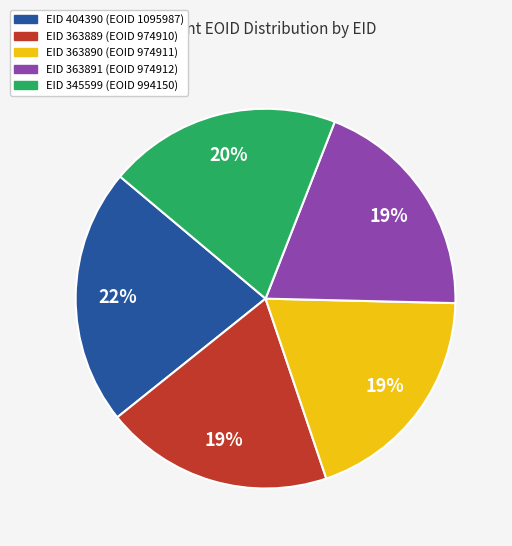

Count the number of slices in the pie.

5